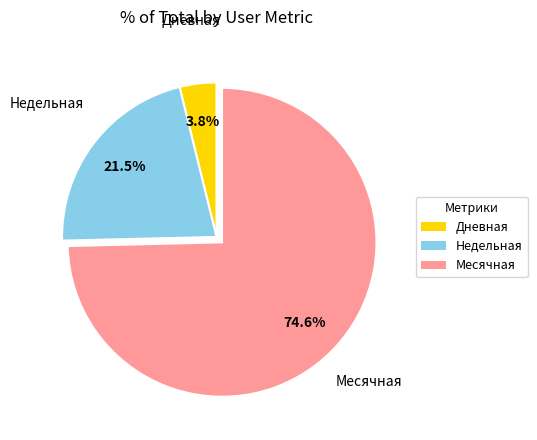

What portion of the pie excludes Недельная?

78.5%